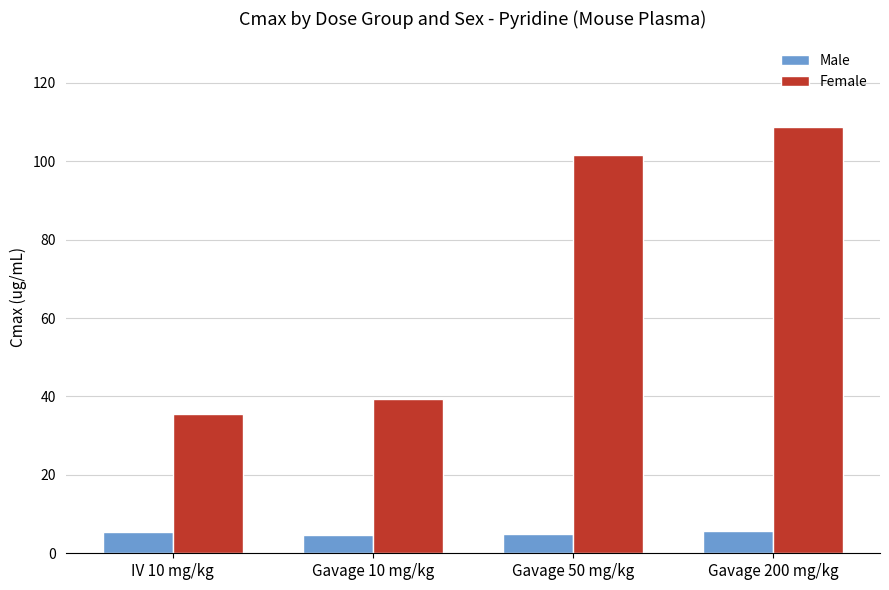

What is the sum of all Male values?

20.5